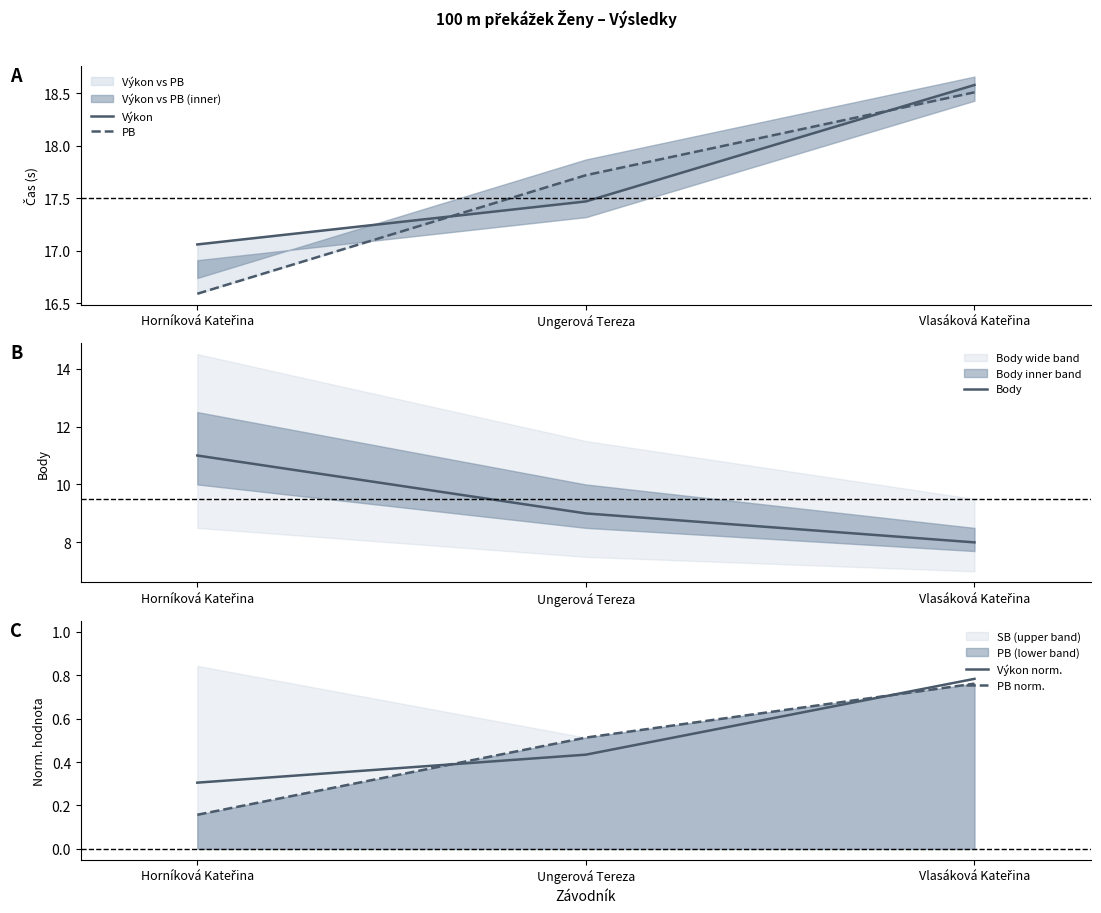

Rank the categories by PB value from lowest to highest.

Horníková Kateřina, Ungerová Tereza, Vlasáková Kateřina